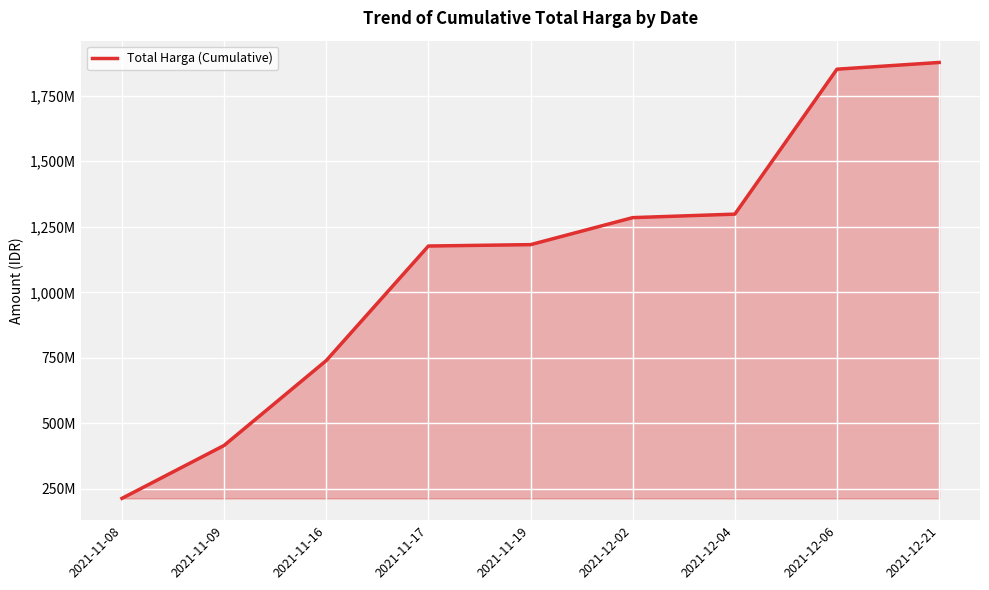

What is the average value?

1115547361